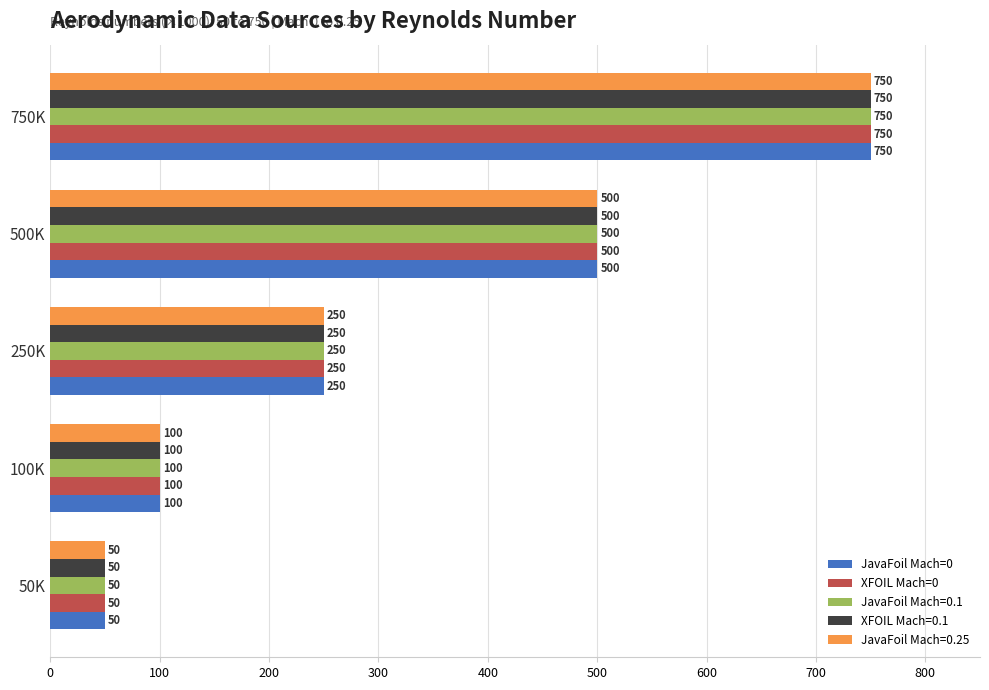

List the labels in order of JavaFoil Mach=0.25 value, smallest first.

50K, 100K, 250K, 500K, 750K